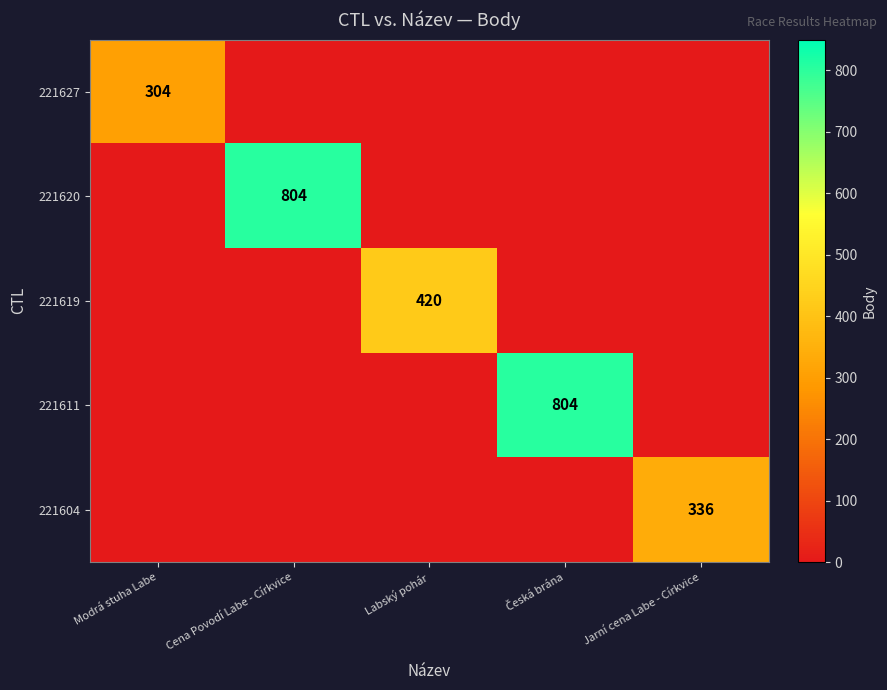

Between Cena Povodí Labe - Církvice and Česká brána, which is larger?

Cena Povodí Labe - Církvice